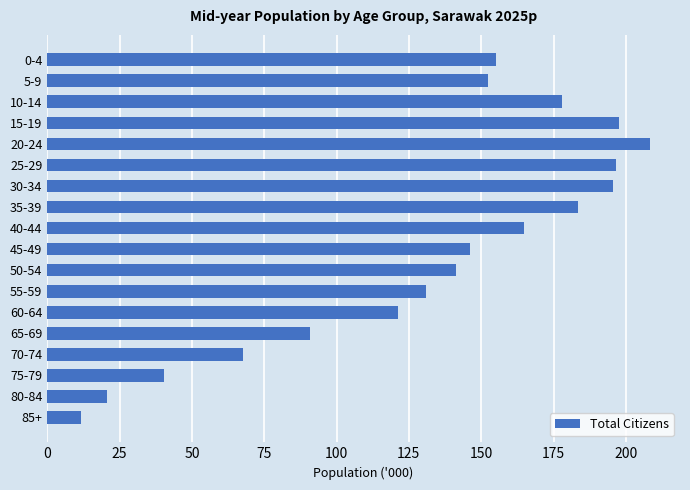

Is it true that the value at 40-44 is 164.9?

True